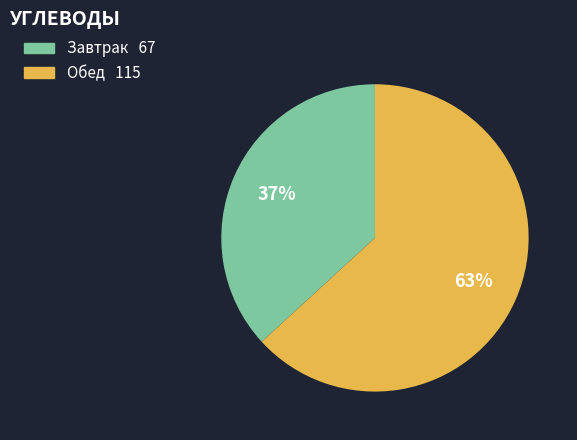

Does any single category account for the majority?

Yes